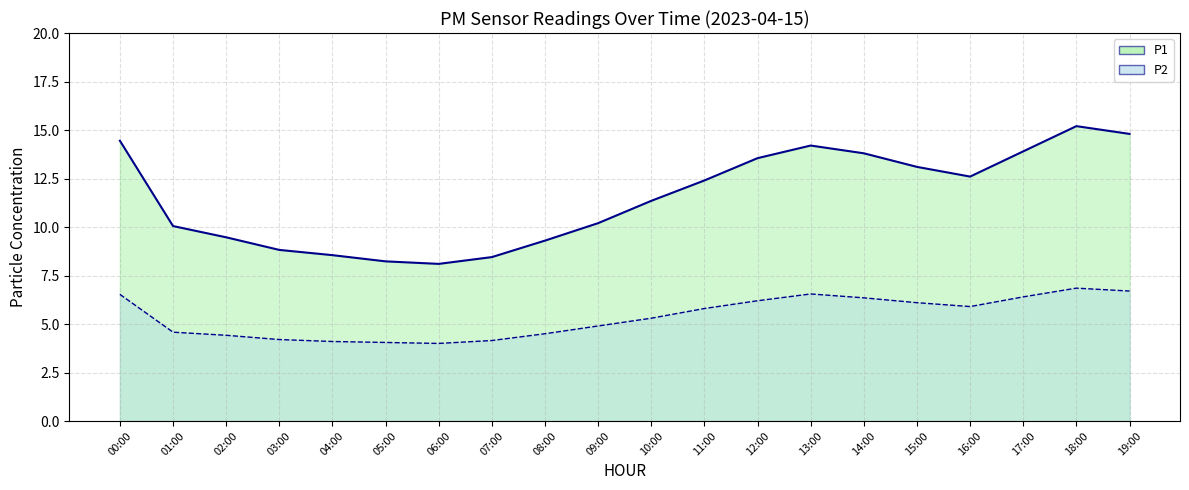

At which label is P1 closest to 11?

10:00